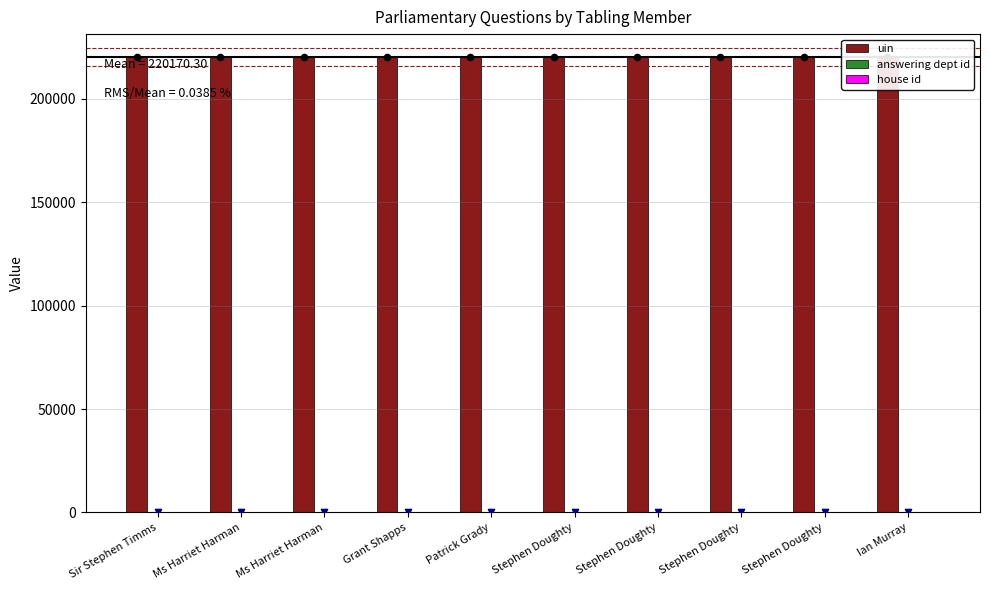

Is the value of house id at Ms Harriet Harman greater than the value of answering dept id at Stephen Doughty?

No